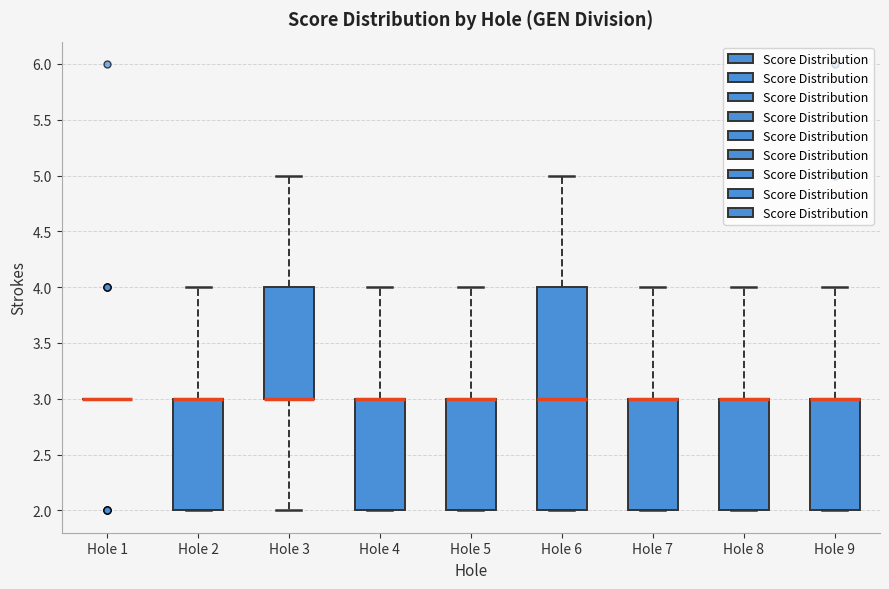

Reading left to right, transcribe this box plot: for each box, give where its median line is, the range the box spans, and where its two whiskers end, as read against the y-axis. The values are not printed on the chart, so give them approximately, as read against the axis.

Hole 1: box collapsed to a line at 3, whiskers 3 to 3
Hole 2: median 3 (drawn on the box's upper edge), box 2 to 3, whiskers 2 to 4
Hole 3: median 3 (drawn on the box's lower edge), box 3 to 4, whiskers 2 to 5
Hole 4: median 3 (drawn on the box's upper edge), box 2 to 3, whiskers 2 to 4
Hole 5: median 3 (drawn on the box's upper edge), box 2 to 3, whiskers 2 to 4
Hole 6: median 3, box 2 to 4, whiskers 2 to 5
Hole 7: median 3 (drawn on the box's upper edge), box 2 to 3, whiskers 2 to 4
Hole 8: median 3 (drawn on the box's upper edge), box 2 to 3, whiskers 2 to 4
Hole 9: median 3 (drawn on the box's upper edge), box 2 to 3, whiskers 2 to 4